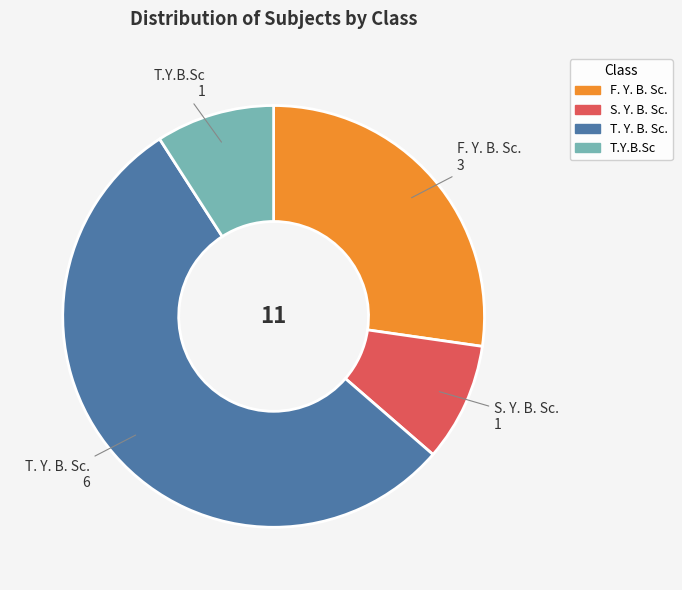

Combined, do T. Y. B. Sc. and T.Y.B.Sc account for over 50%?

Yes